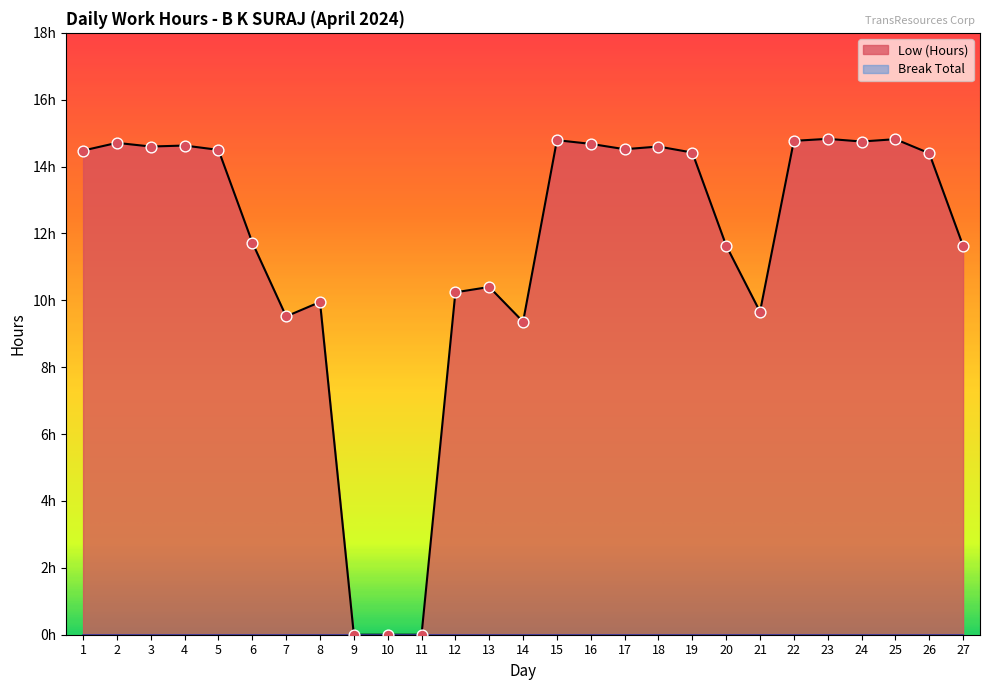

What is the ratio of the value at 14 to the value at 7?

1.0